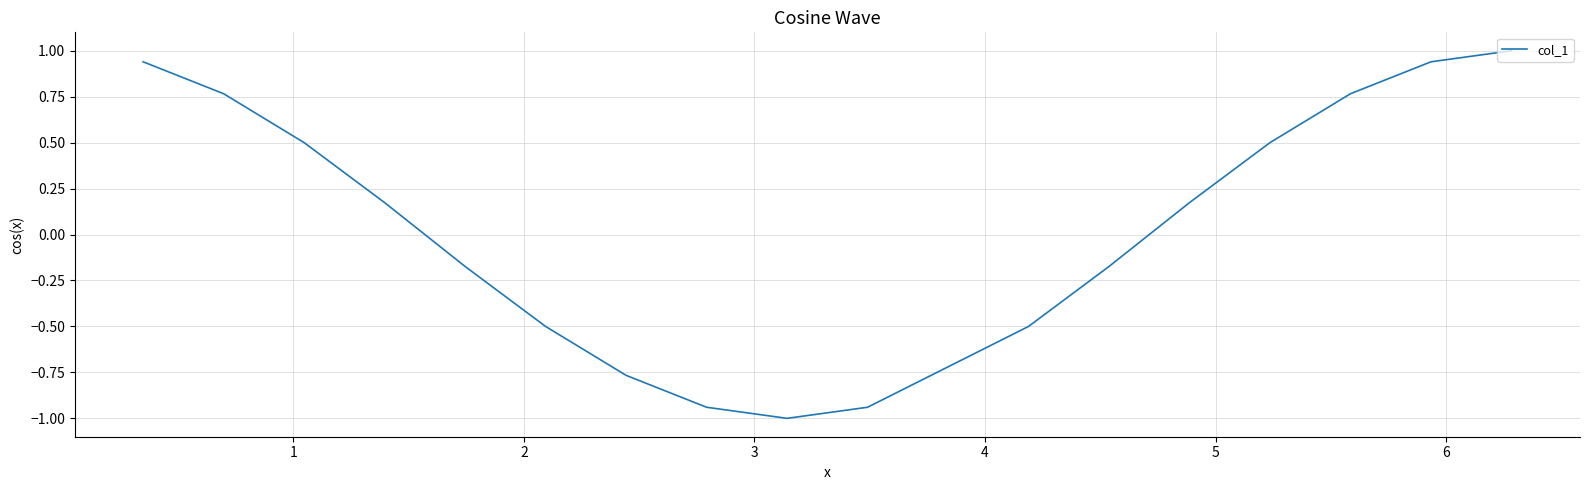

What is the maximum value shown in the chart?

1.0